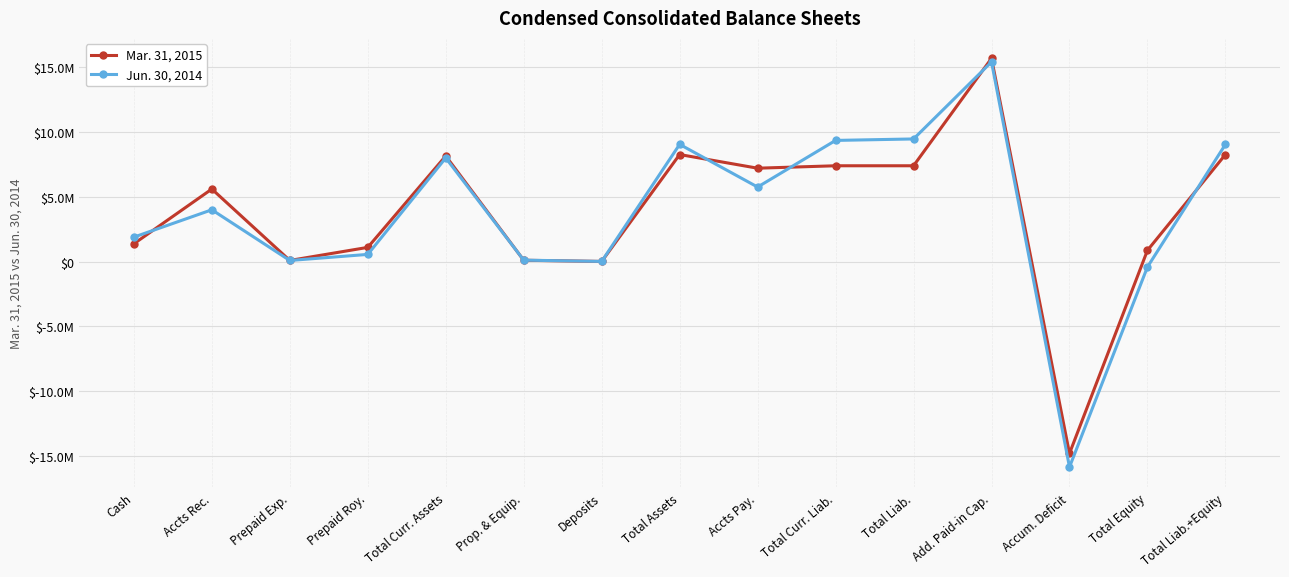

What is the label of the 11th point from the left?

Total Liab.